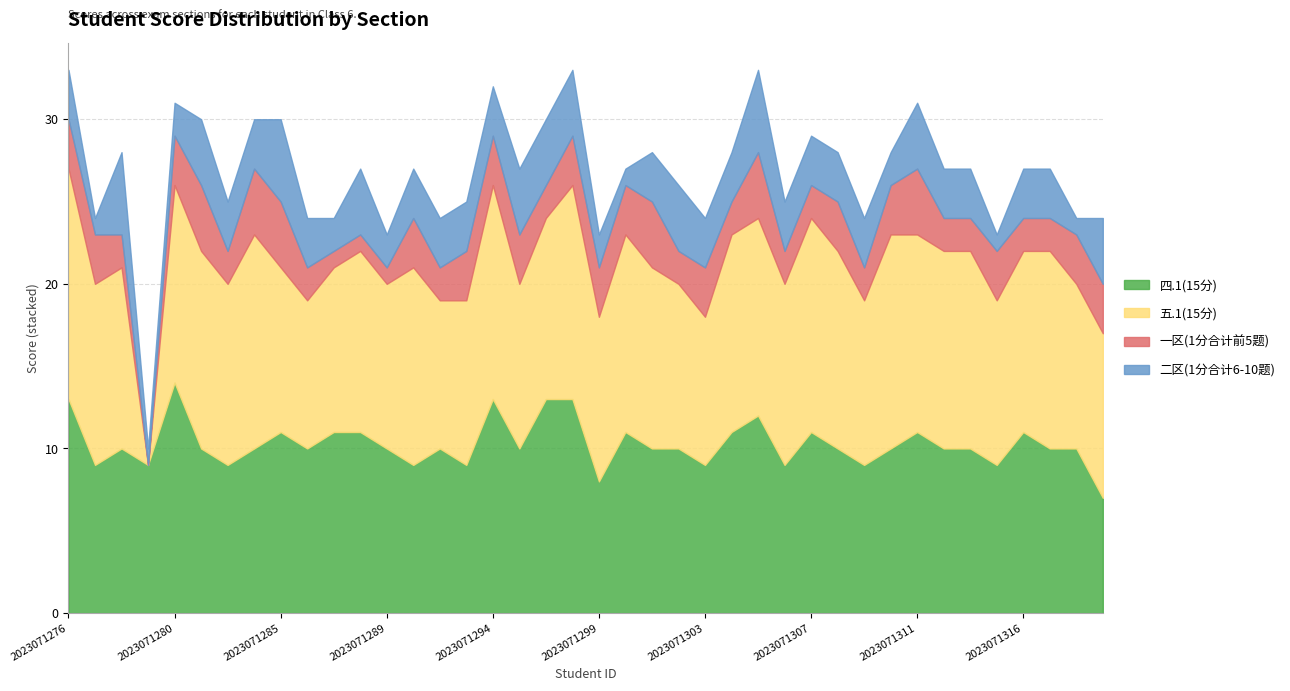

Which has a higher value, 2023071308 or 2023071276?

2023071276